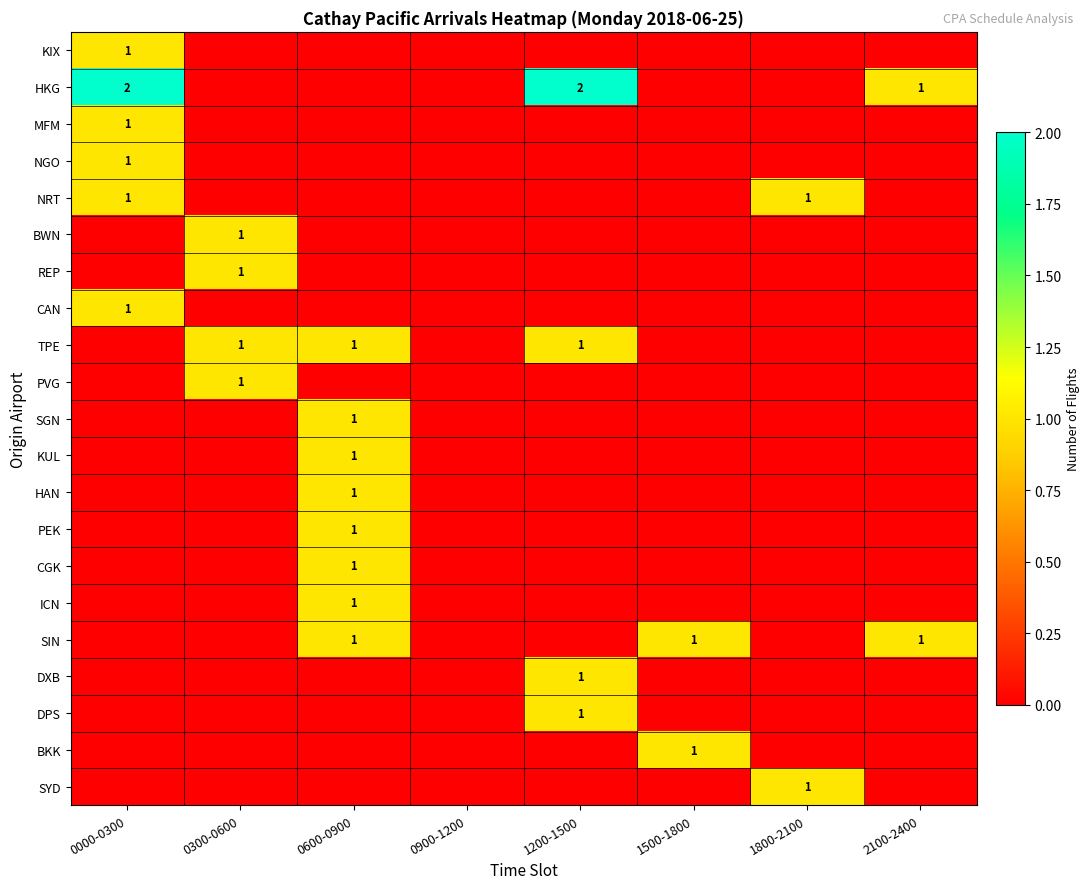

What is the maximum value for REP?

1